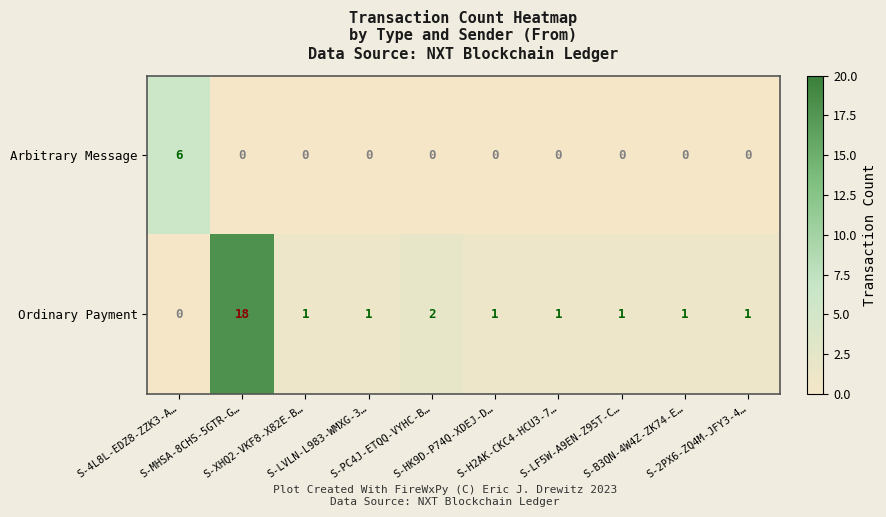

How many Arbitrary Message values are between 0 and 1?

9